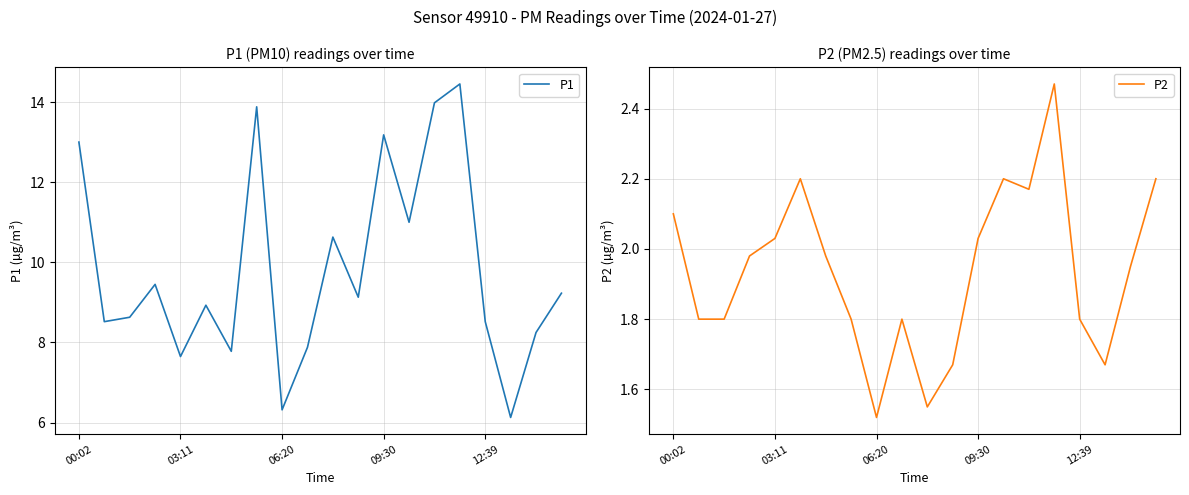

True or false: P2 and P1 cross at least once.

False